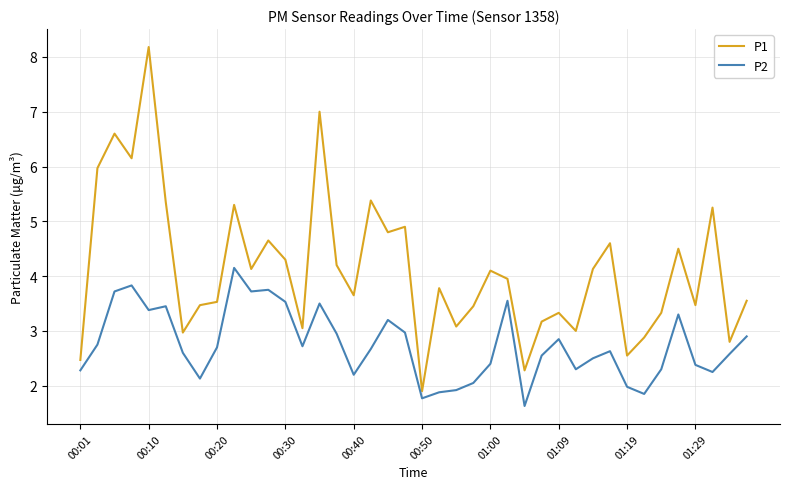

List the series in order of their overall mean, highest first.

P1, P2